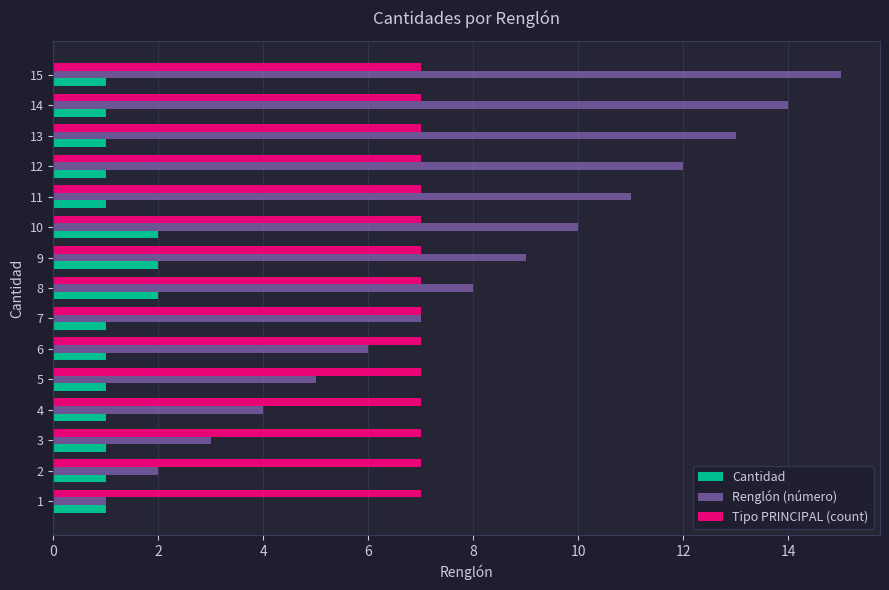

Which category has the highest value across all series?

15